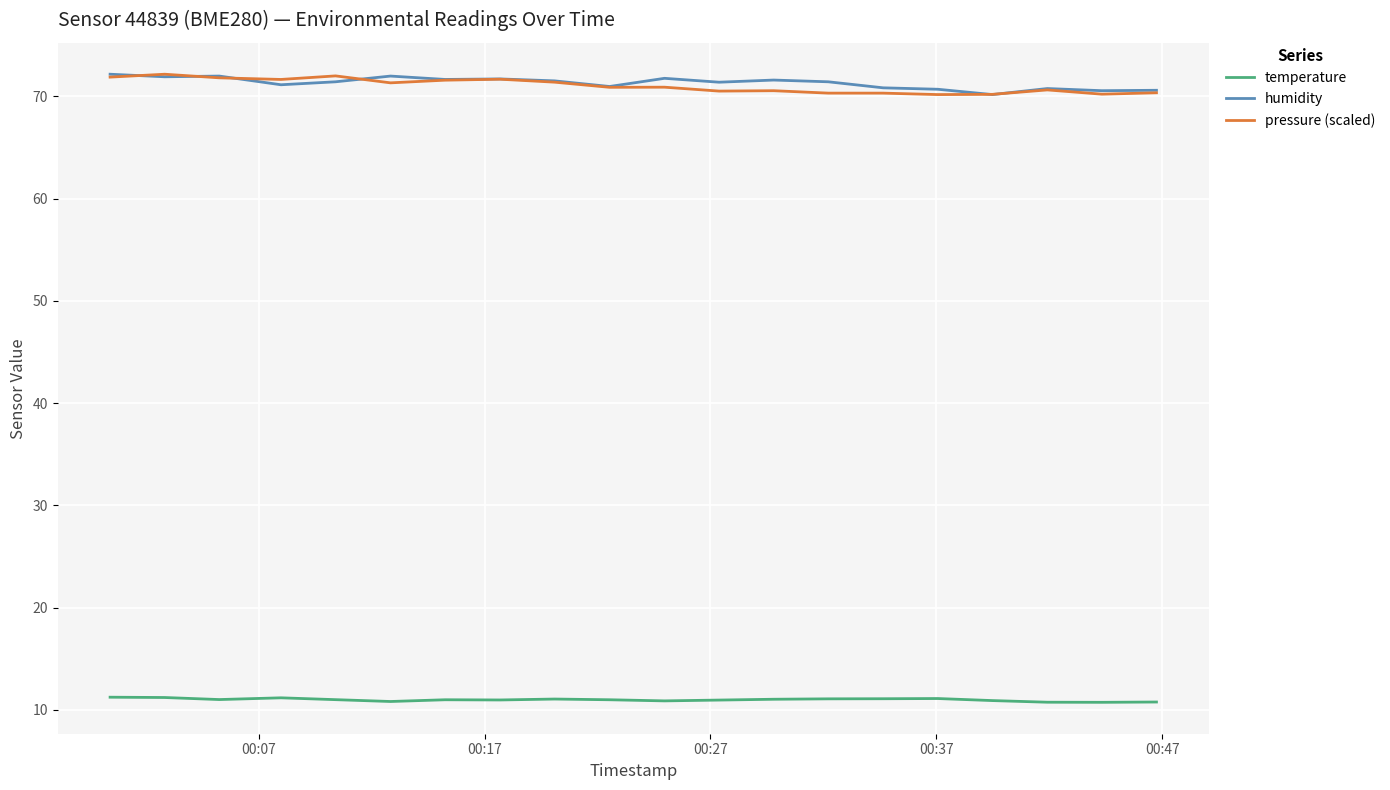

What is the lowest value of the pressure (scaled) series?

70.2